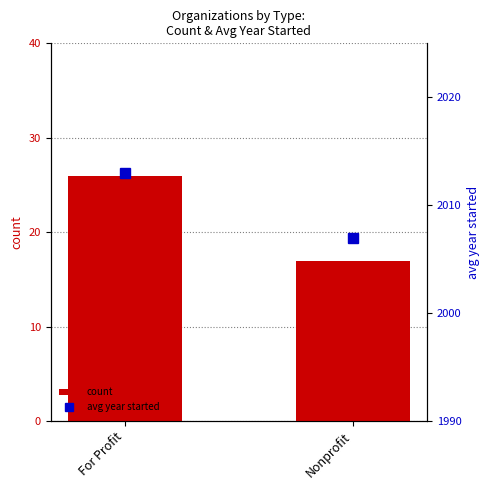

What is the value of the avg year started bar at the 1st from the left?

2013